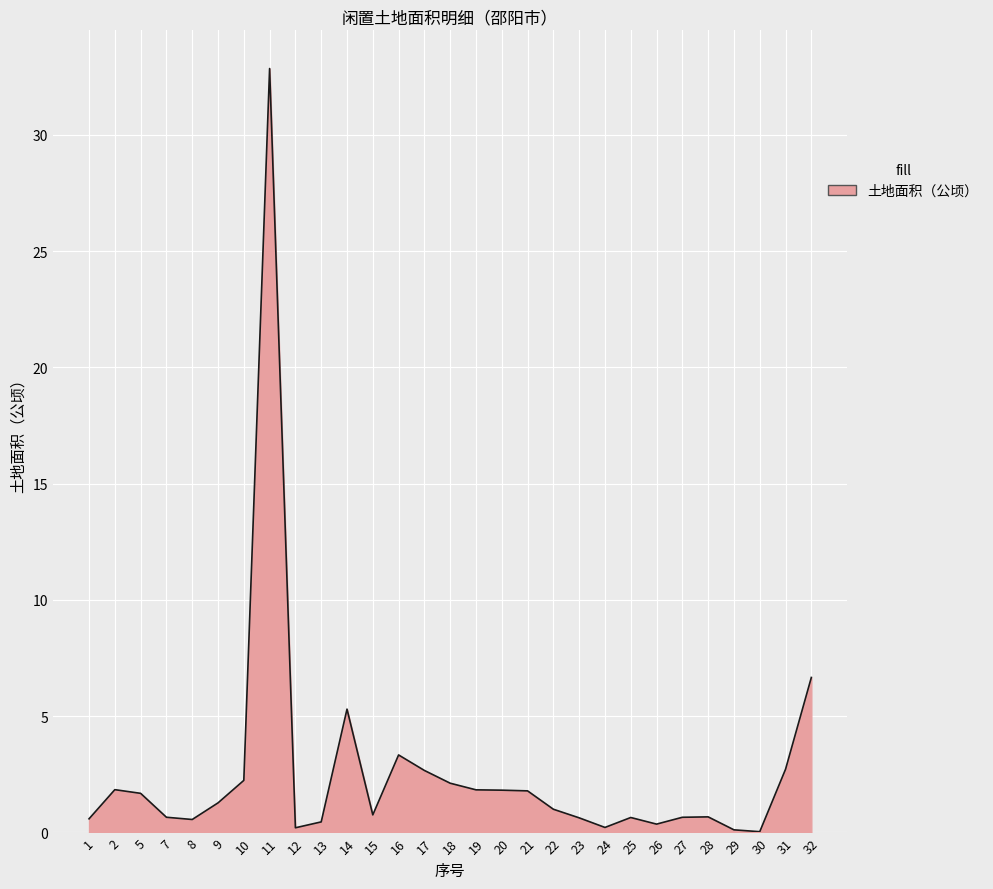

True or false: there are more than 0 points higher than both neighbors.

True